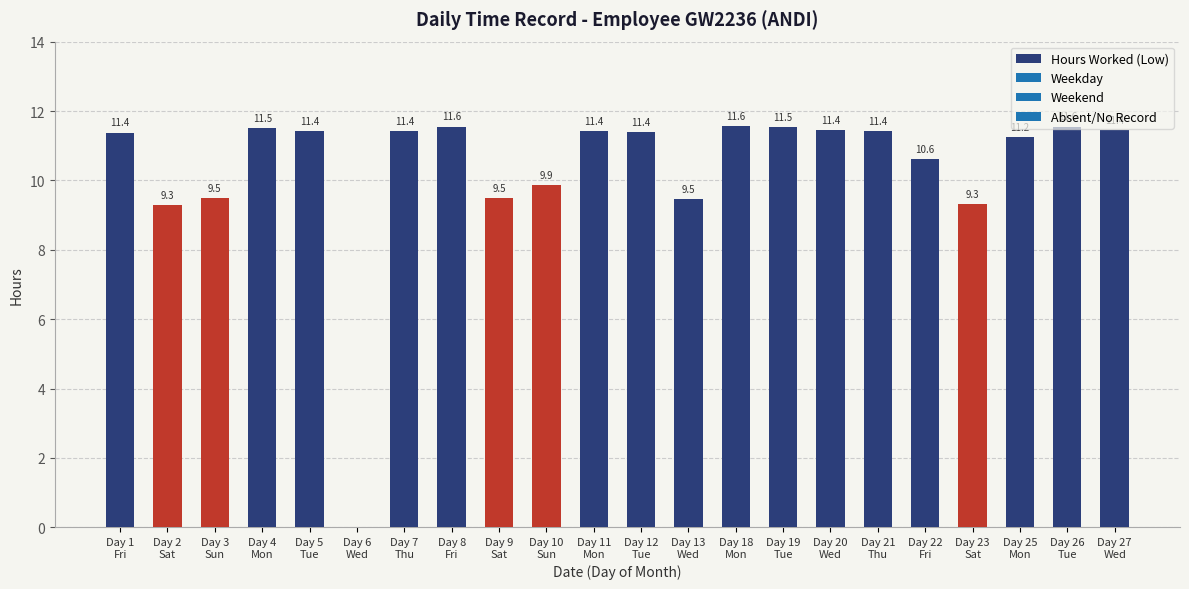

How many values are above zero?

21